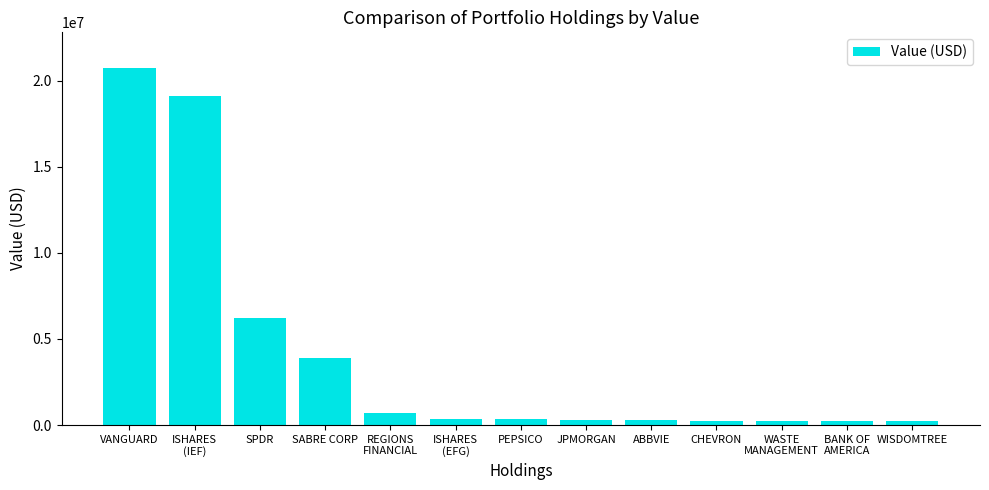

Where does the data first go above 347000?

VANGUARD